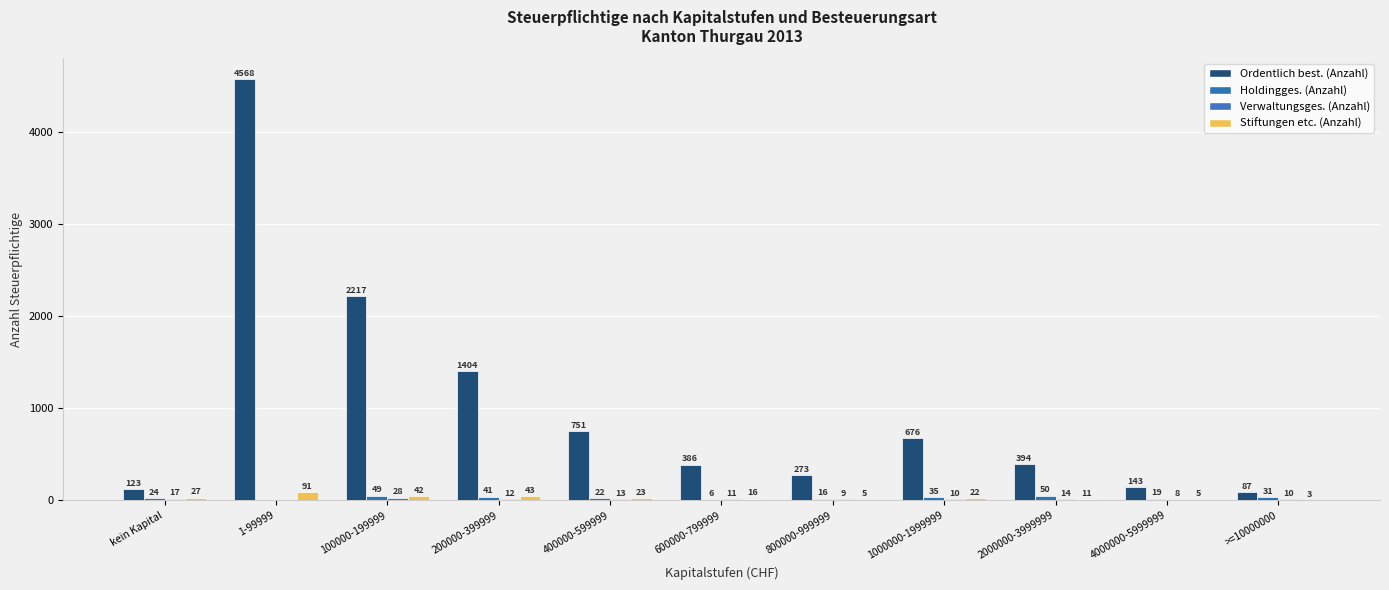

At which label does Stiftungen etc. (Anzahl) reach its peak?

1-99999